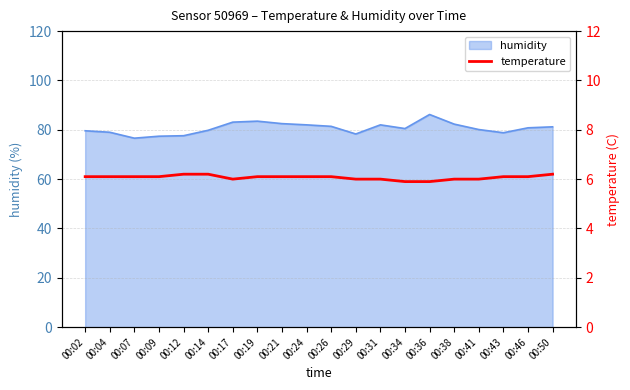

Approximately how many times larger is the value at 00:14 compared to 00:38?

1.0